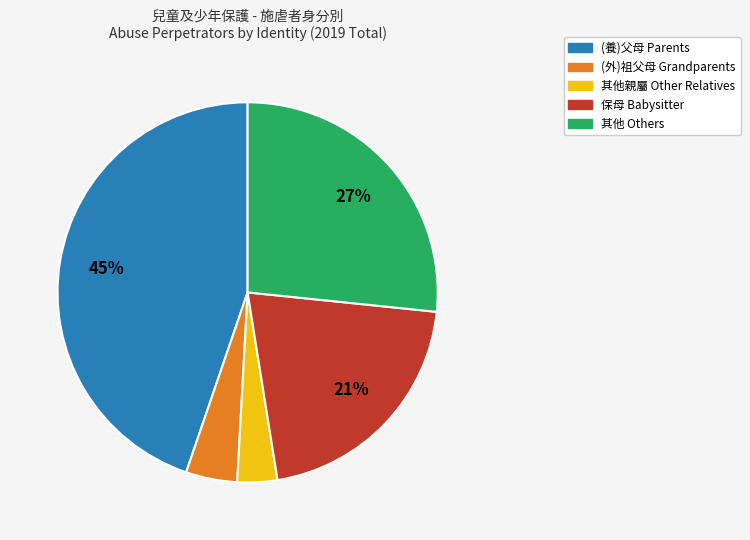

Which has a higher value, (養)父母 Parents or 其他親屬 Other Relatives?

(養)父母 Parents